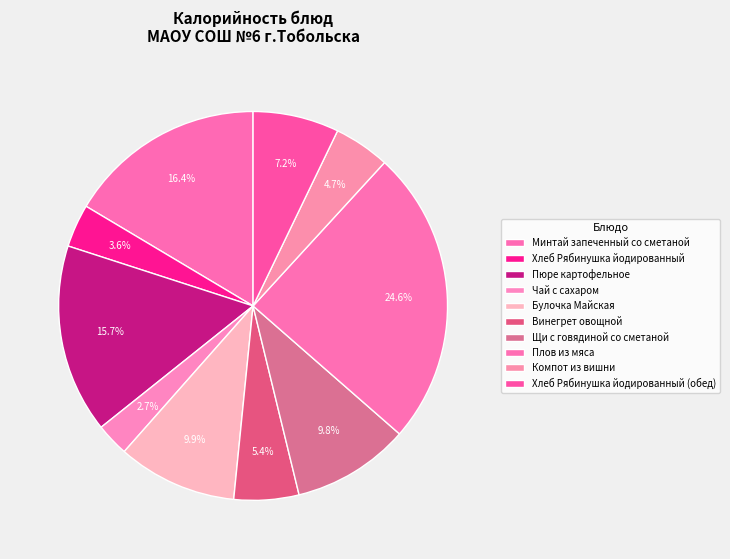

How many segments does this pie chart have?

10